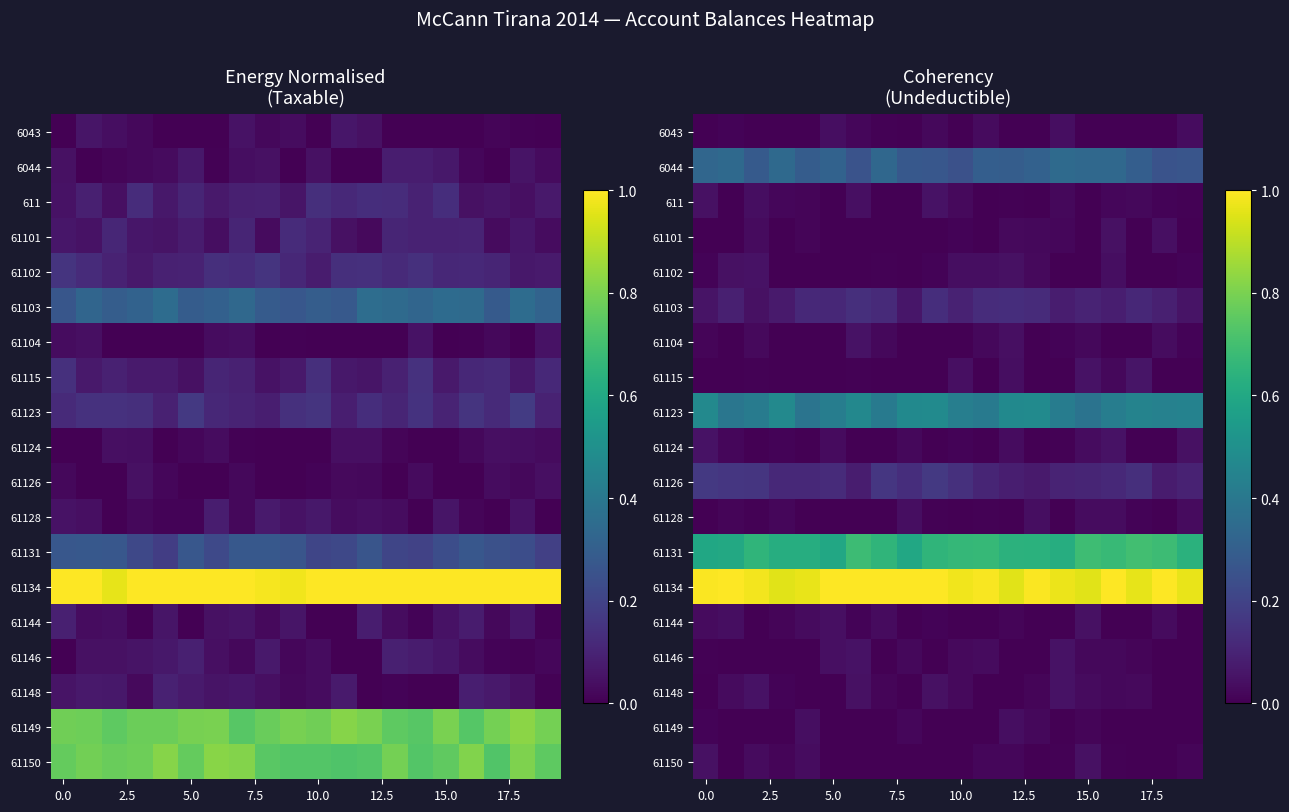

Which series has the largest total across all categories?

61134